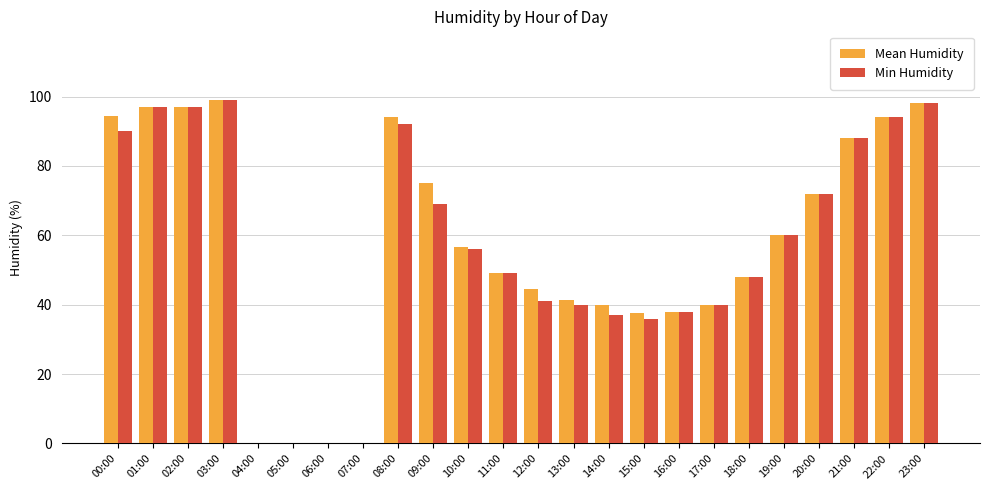

Count the number of data series in this chart.

2